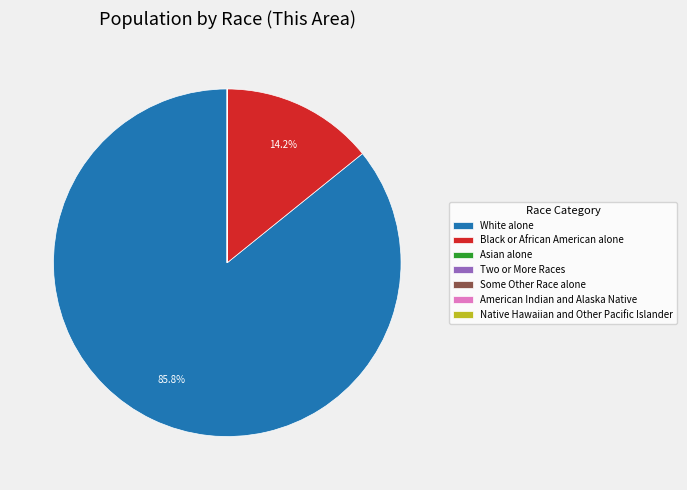

The Black or African American alone slice represents 14% of the pie. True or false?

True